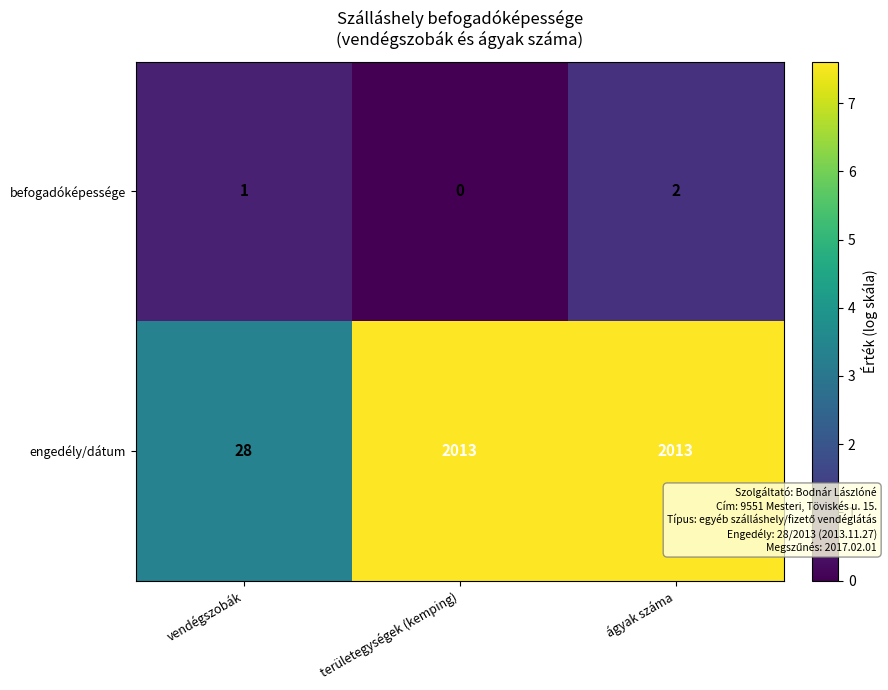

Count the befogadóképessége values in the range 0 to 2.

3